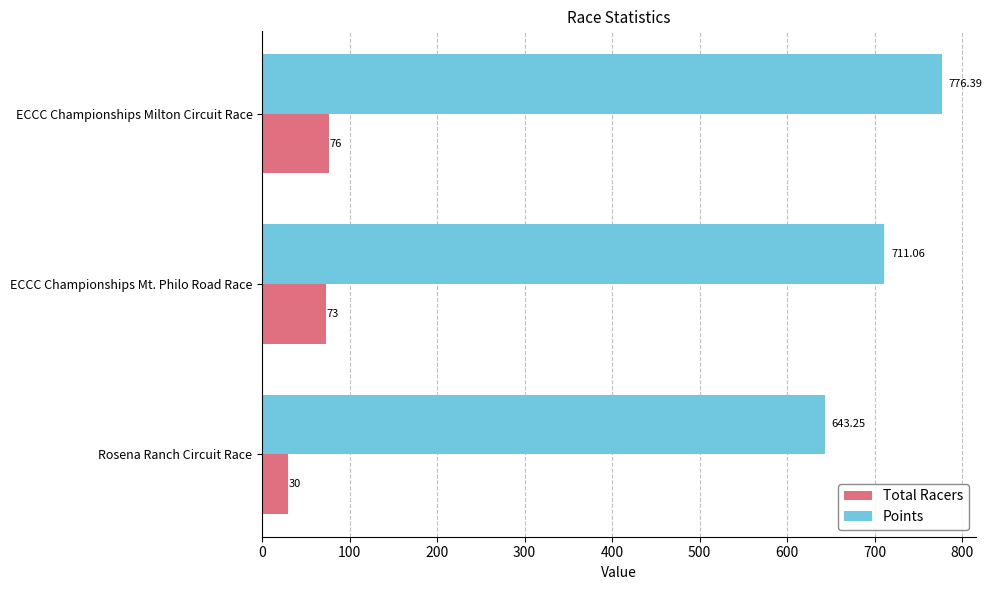

At how many categories does at least one series exceed 539?

3